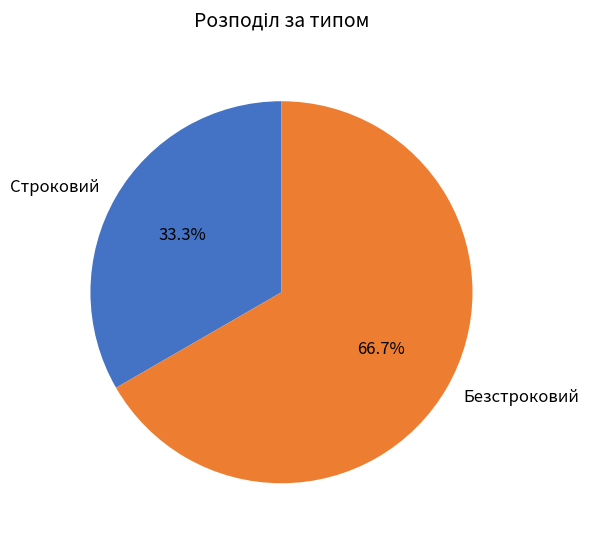

What percentage is NOT represented by Безстроковий?

33.3%